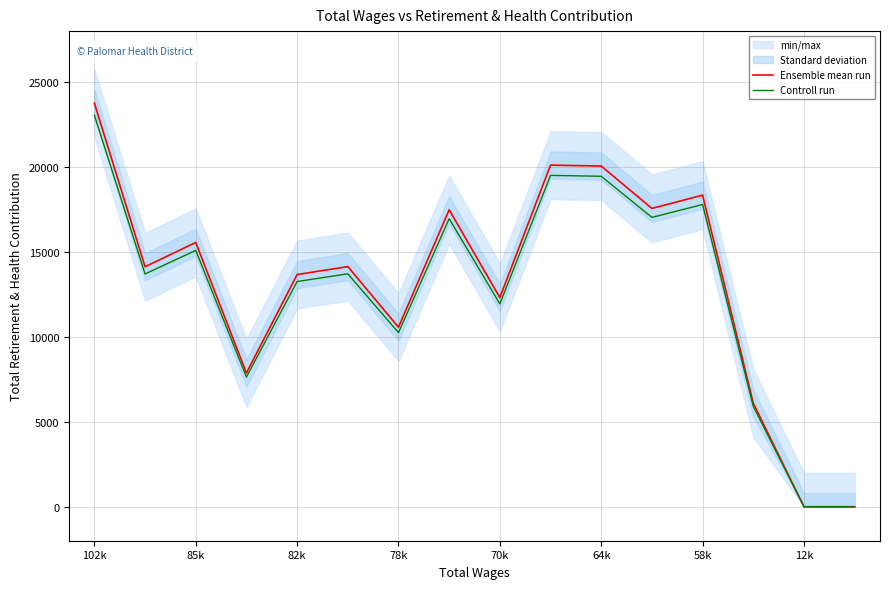

What is the difference between the second highest and second lowest values in the Controll run series?

19506.7